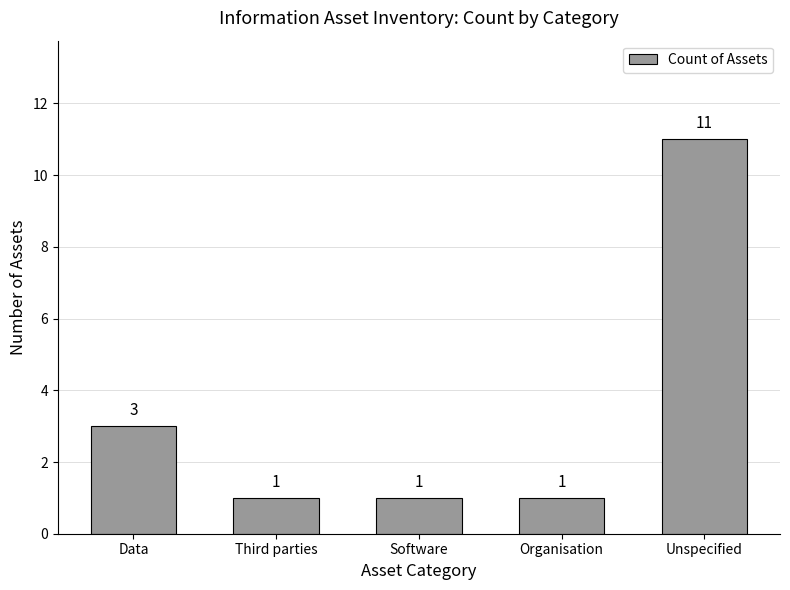

What is the smallest value displayed?

1